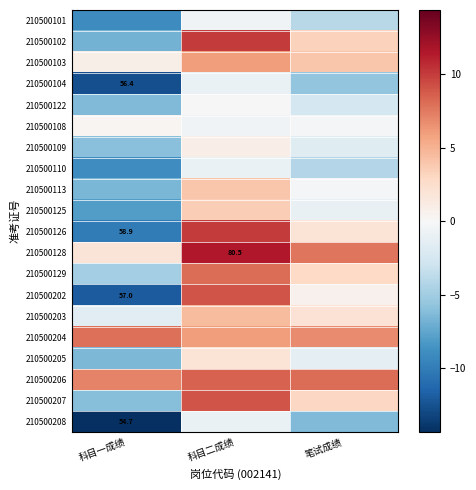

True or false: 210500104 has a value of -1.6 at 科目二成绩.

False